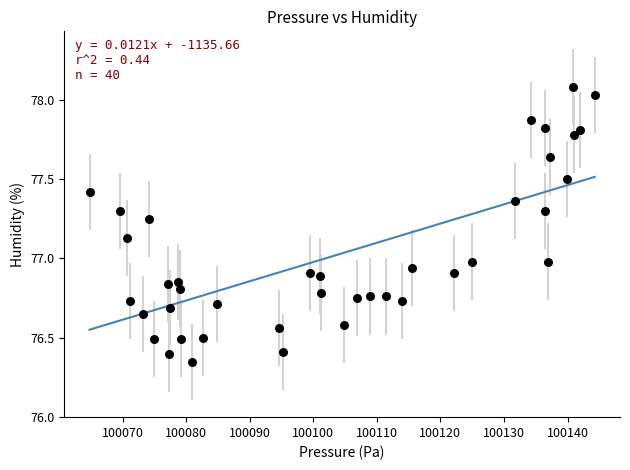

What is the range of Y values (max minus min)?

1.7